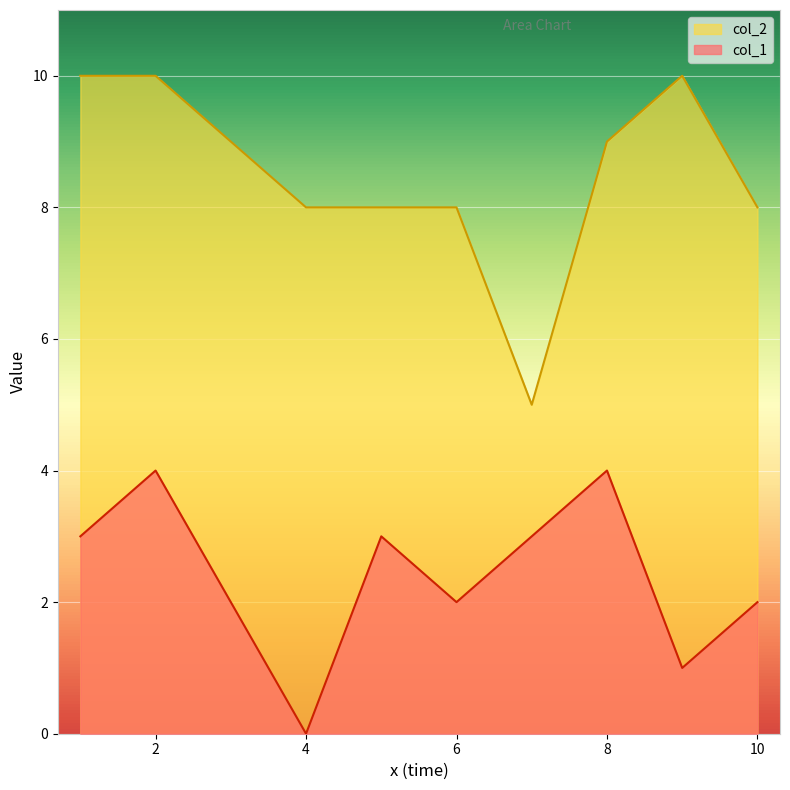

At 1, list the series in order from smallest to largest.

col_1, col_2